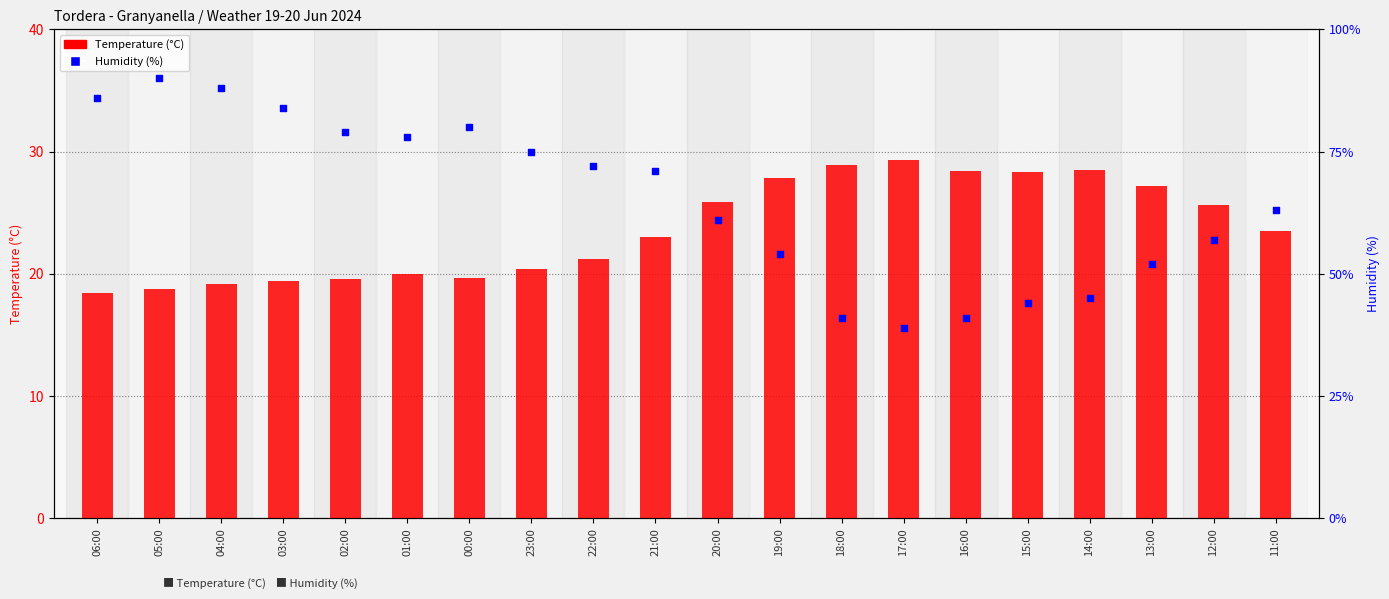

At how many categories does at least one series exceed 70?

10